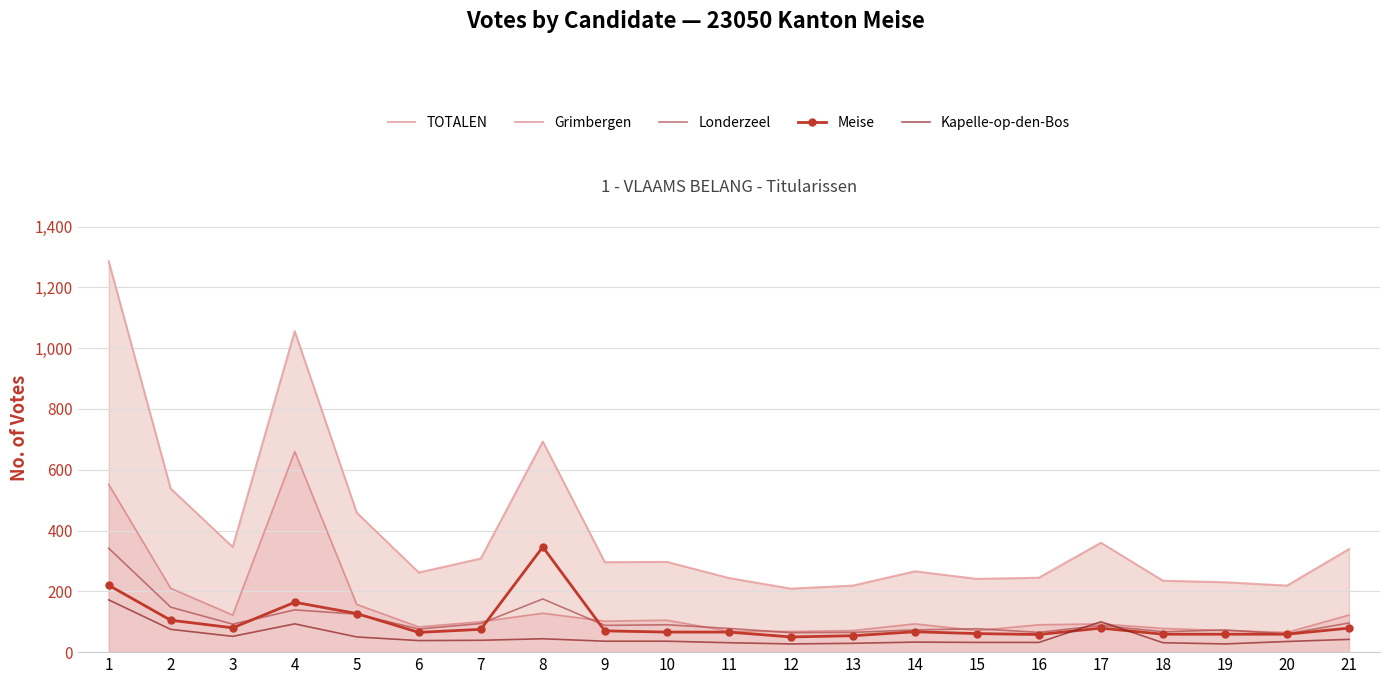

Reading left to right, transcribe all the data shown in this chart.

TOTALEN: 1=1286	2=538	3=346	4=1056	5=459	6=262	7=308	8=693	9=296	10=297	11=244	12=209	13=219	14=266	15=241	16=245	17=360	18=235	19=230	20=219	21=339
Grimbergen: 1=552	2=210	3=122	4=660	5=157	6=83	7=100	8=128	9=102	10=105	11=69	12=68	13=71	14=93	15=71	16=90	17=93	18=78	19=71	20=65	21=122
Londerzeel: 1=342	2=148	3=92	4=139	5=125	6=76	7=94	8=175	9=88	10=90	11=78	12=64	13=65	14=73	15=77	16=65	17=88	18=67	19=73	20=60	21=96
Meise: 1=220	2=105	3=80	4=164	5=127	6=65	7=75	8=346	9=70	10=66	11=66	12=50	13=54	14=67	15=61	16=58	17=79	18=59	19=59	20=59	21=79
Kapelle-op-den-Bos: 1=172	2=75	3=52	4=93	5=50	6=38	7=39	8=44	9=36	10=36	11=31	12=27	13=29	14=33	15=32	16=32	17=100	18=31	19=27	20=35	21=42